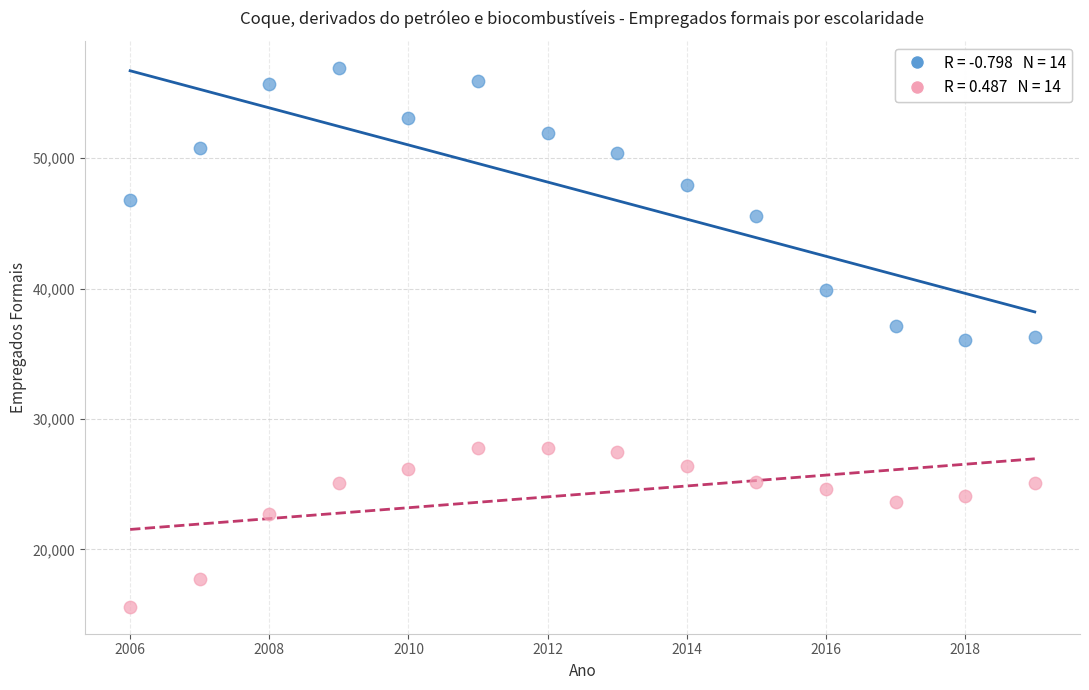

Across all data points, what is the range of Y values (max minus min)?

41319